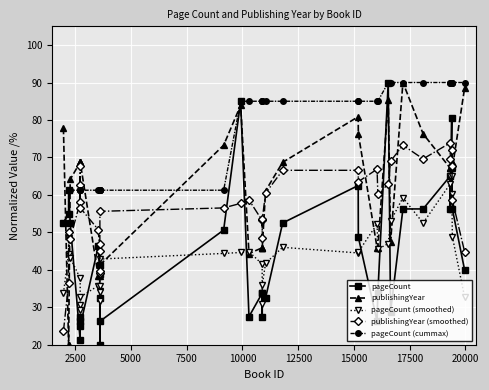

What is the value of the publishingYear point at the 12th from the left?

39.8